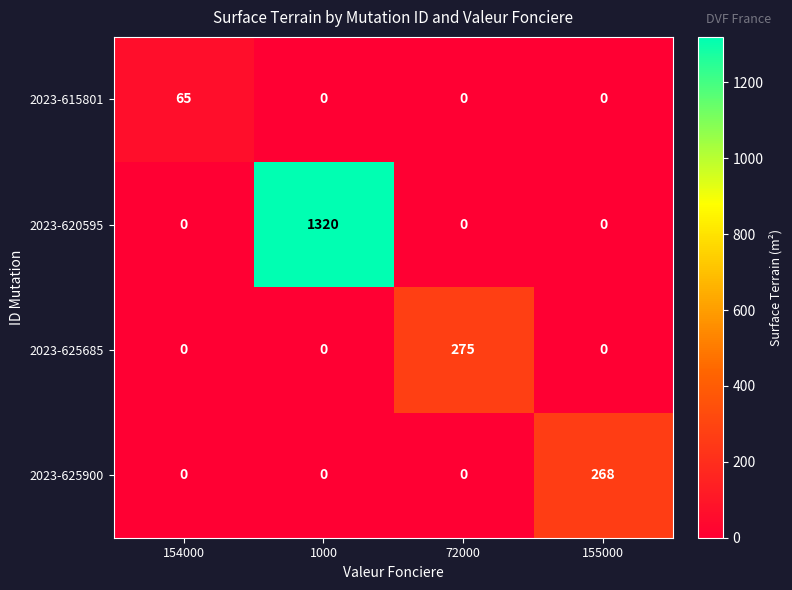

Count the number of data series in this chart.

4